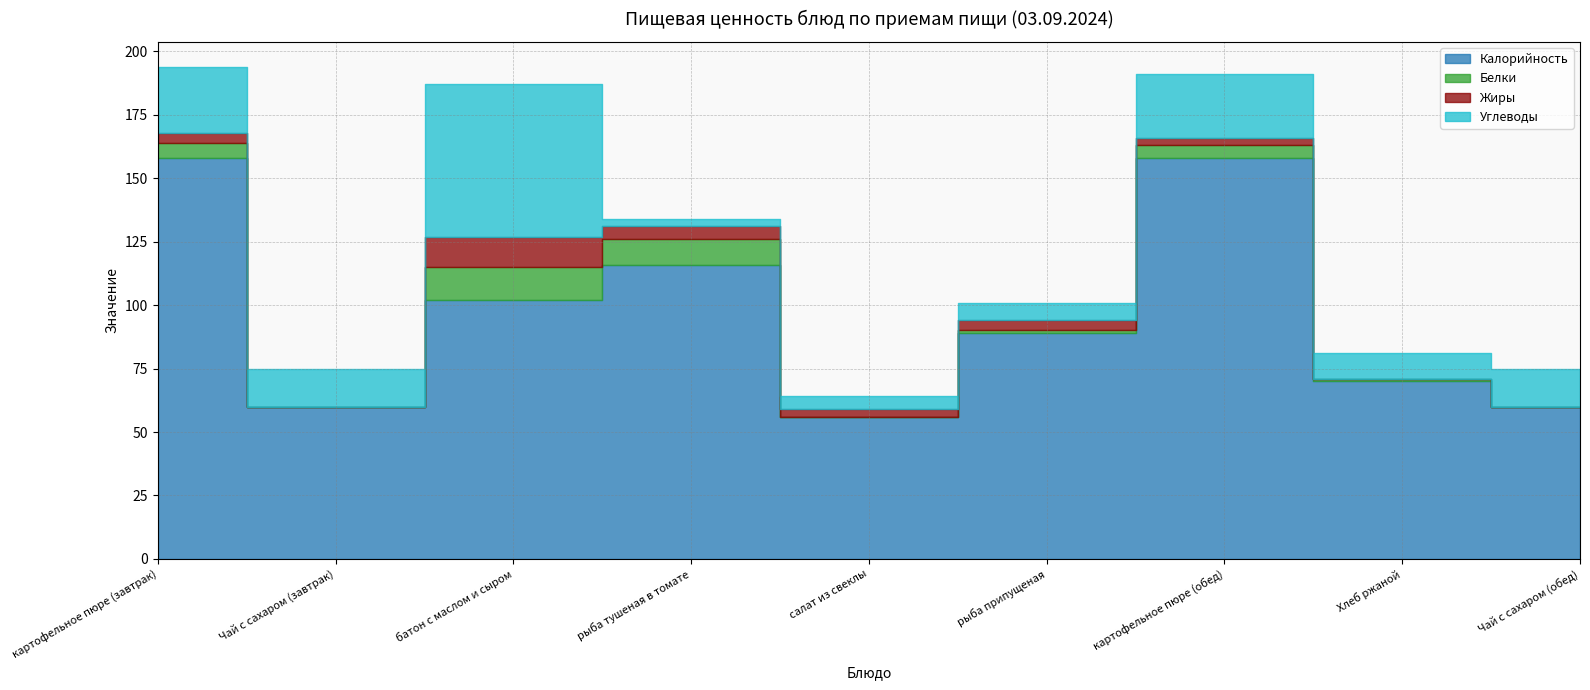

What position from the right is салат из свеклы?

5